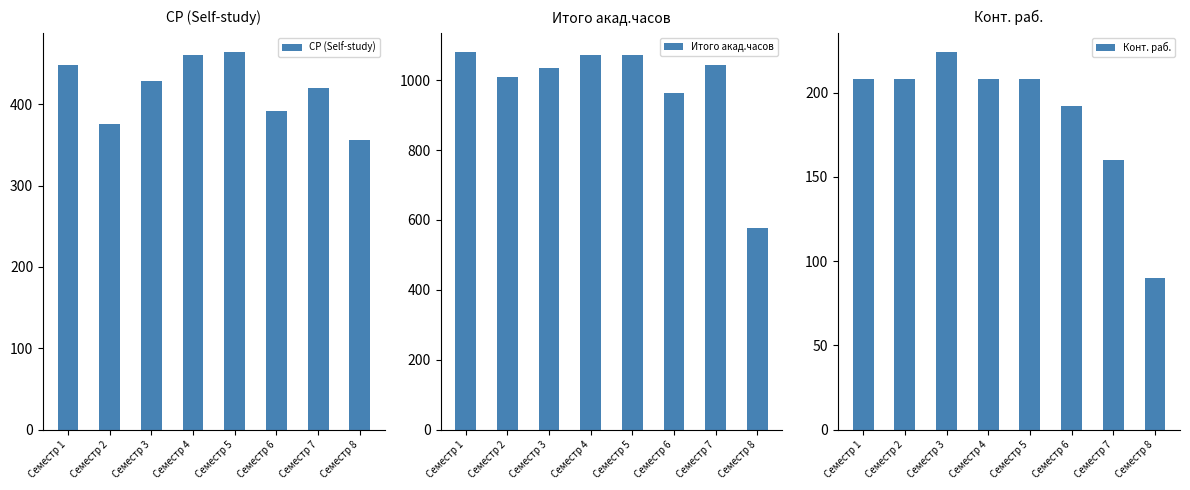

True or false: Итого акад.часов has a value of 576 at Семестр 8.

True